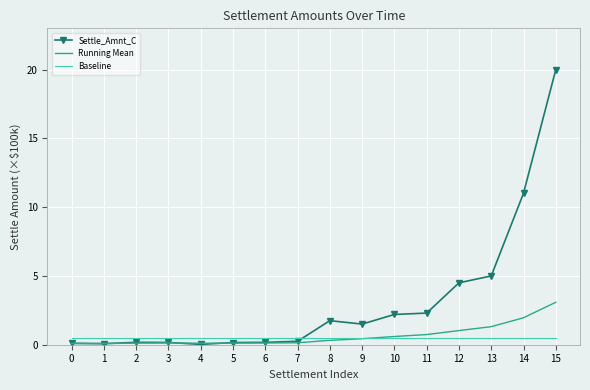

Is the value of Baseline at 2 greater than the value of Running Mean at 15?

No